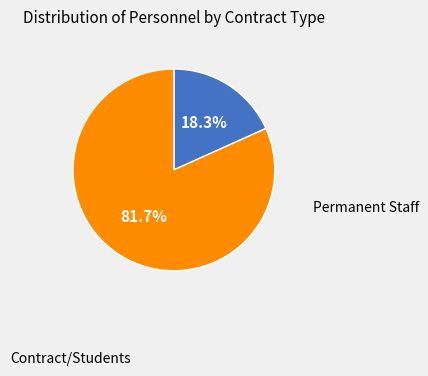

To the nearest percent, what is the difference between the largest and smallest slice percentages?

63%